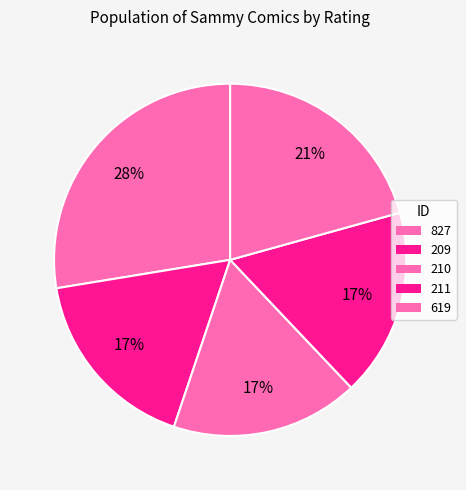

How many segments does this pie chart have?

5